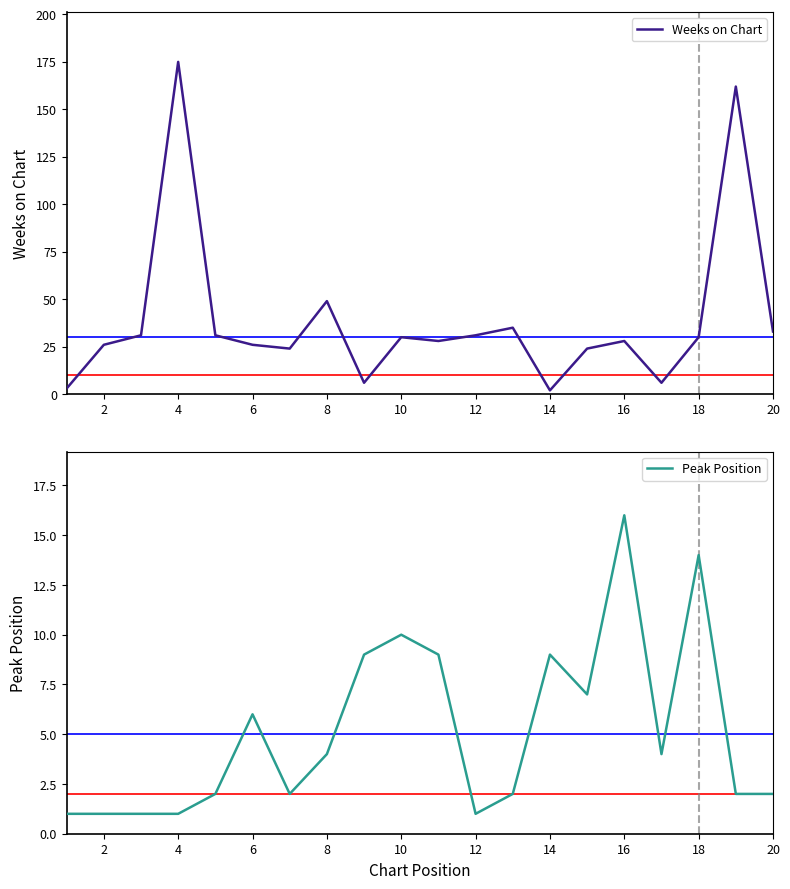

Reading left to right, list all the values displayed in this chart.

Weeks on Chart: 3	26	31	175	31	26	24	49	6	30	28	31	35	2	24	28	6	30	162	33
Peak Position: 1	1	1	1	2	6	2	4	9	10	9	1	2	9	7	16	4	14	2	2